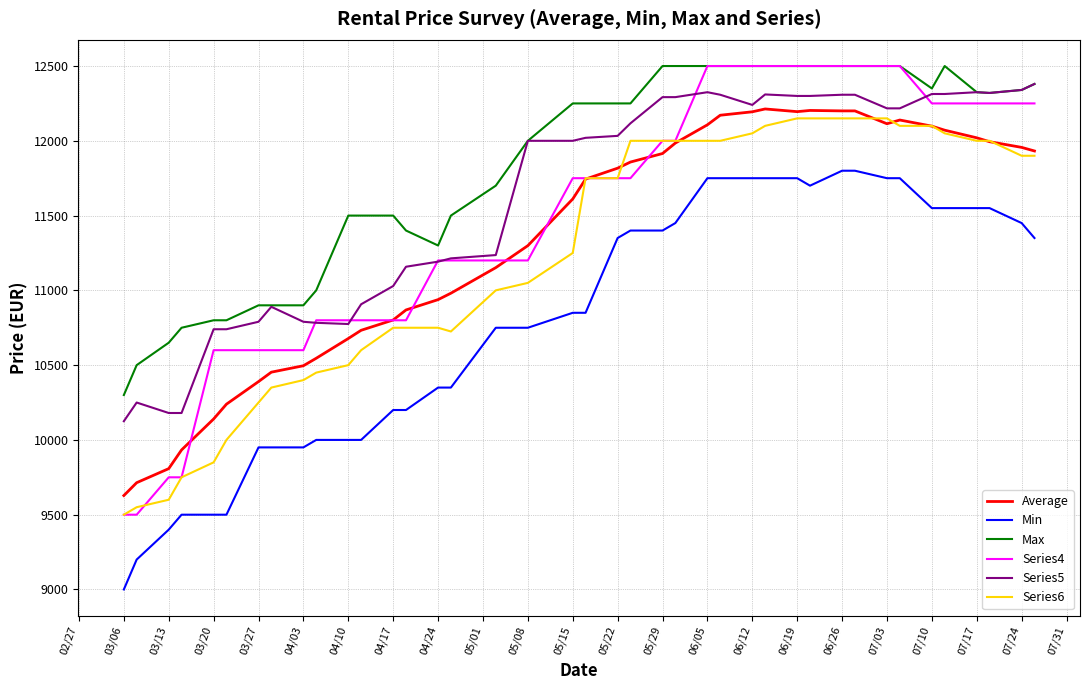

What is the smallest value displayed?

9000